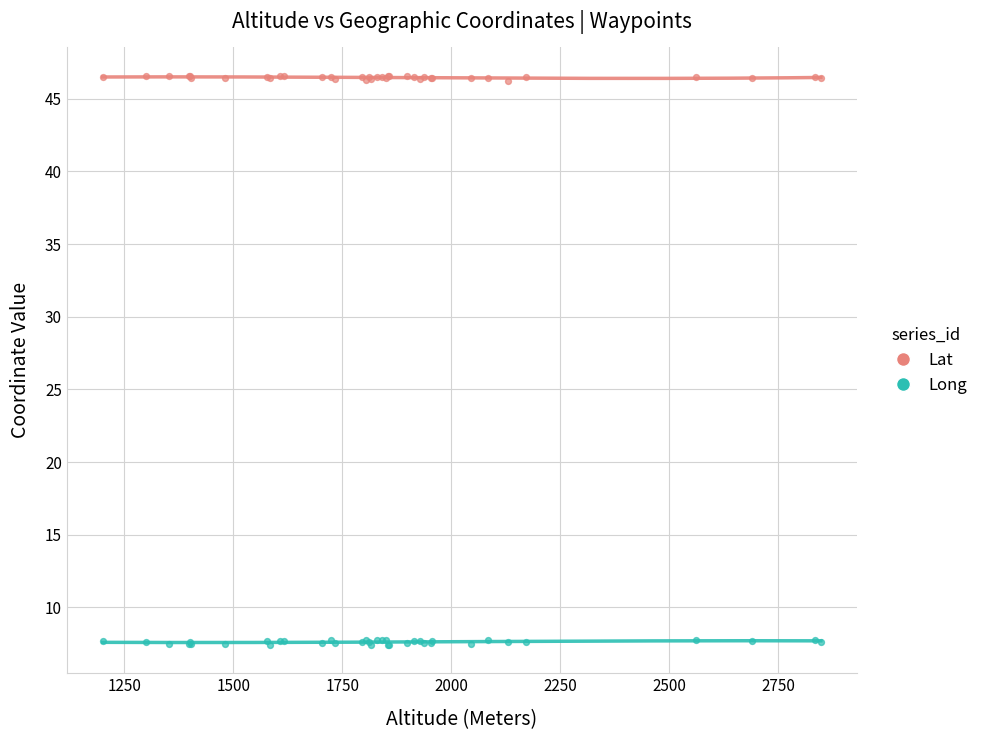

Which series contains the highest Y value?

Lat